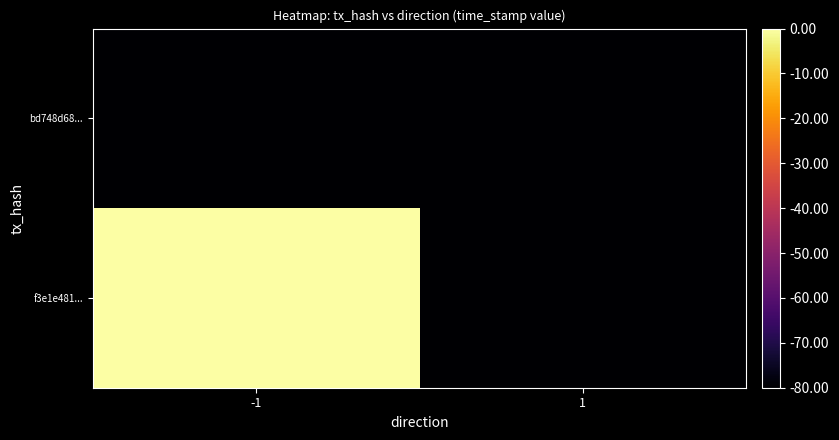

Reading left to right, what are all the values shown in this chart?

f3e1e481...: -1=0	1=-120
bd748d68...: -1=-120	1=-80